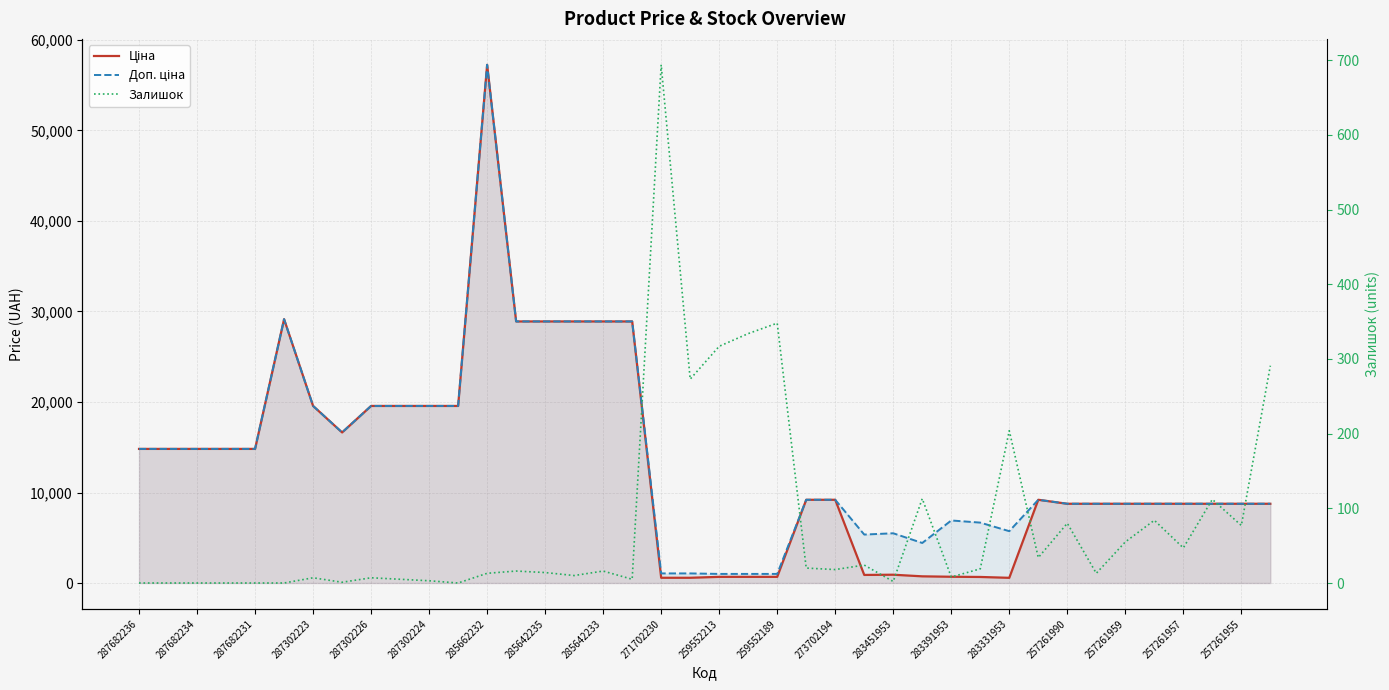

Which series has the widest spread of values?

Ціна